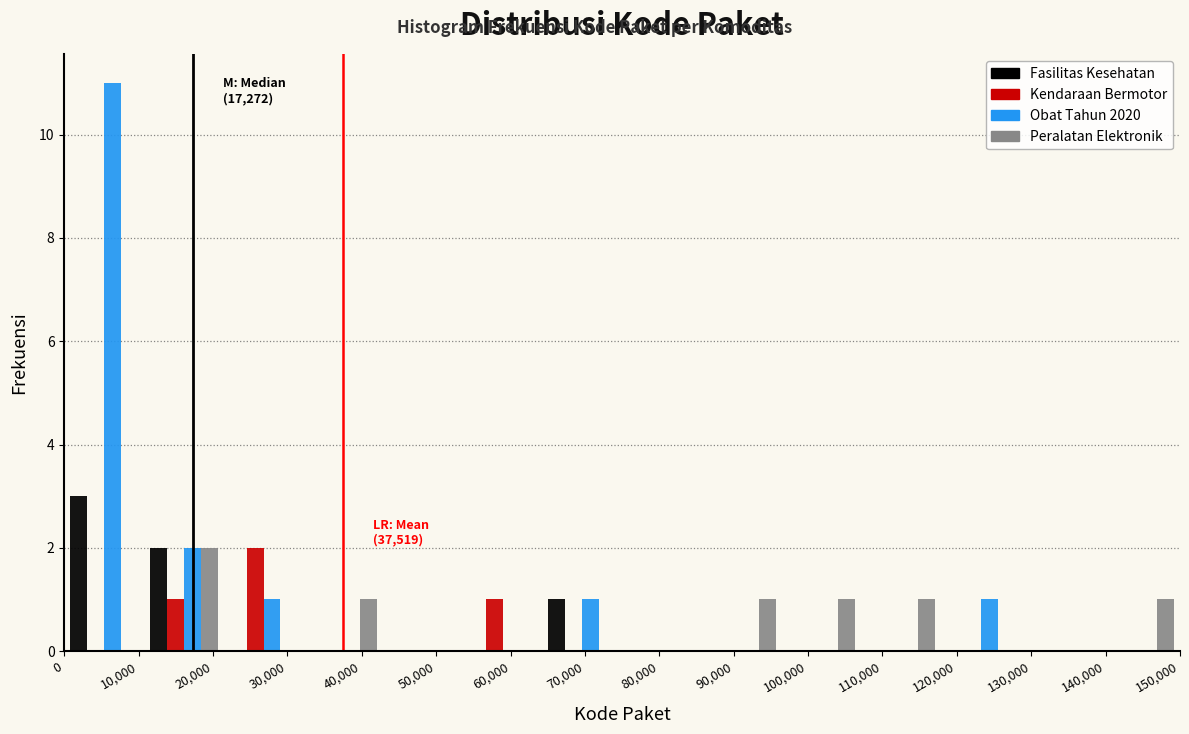

In the Kendaraan Bermotor series, which range on the x-axis has the tallest bar?

21000 to 32000